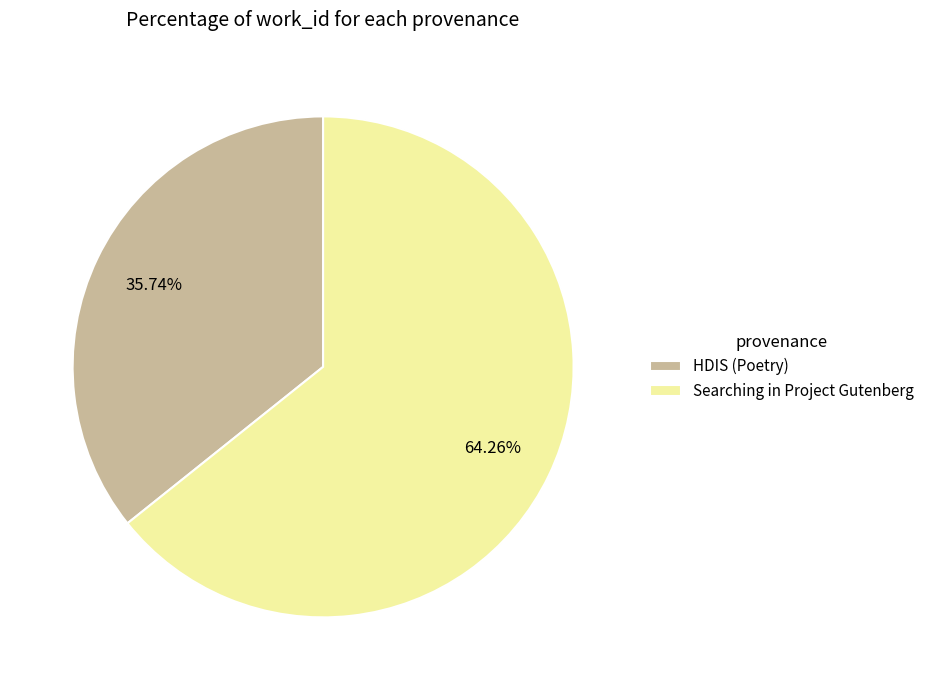

Between HDIS (Poetry) and Searching in Project Gutenberg, which is larger?

Searching in Project Gutenberg